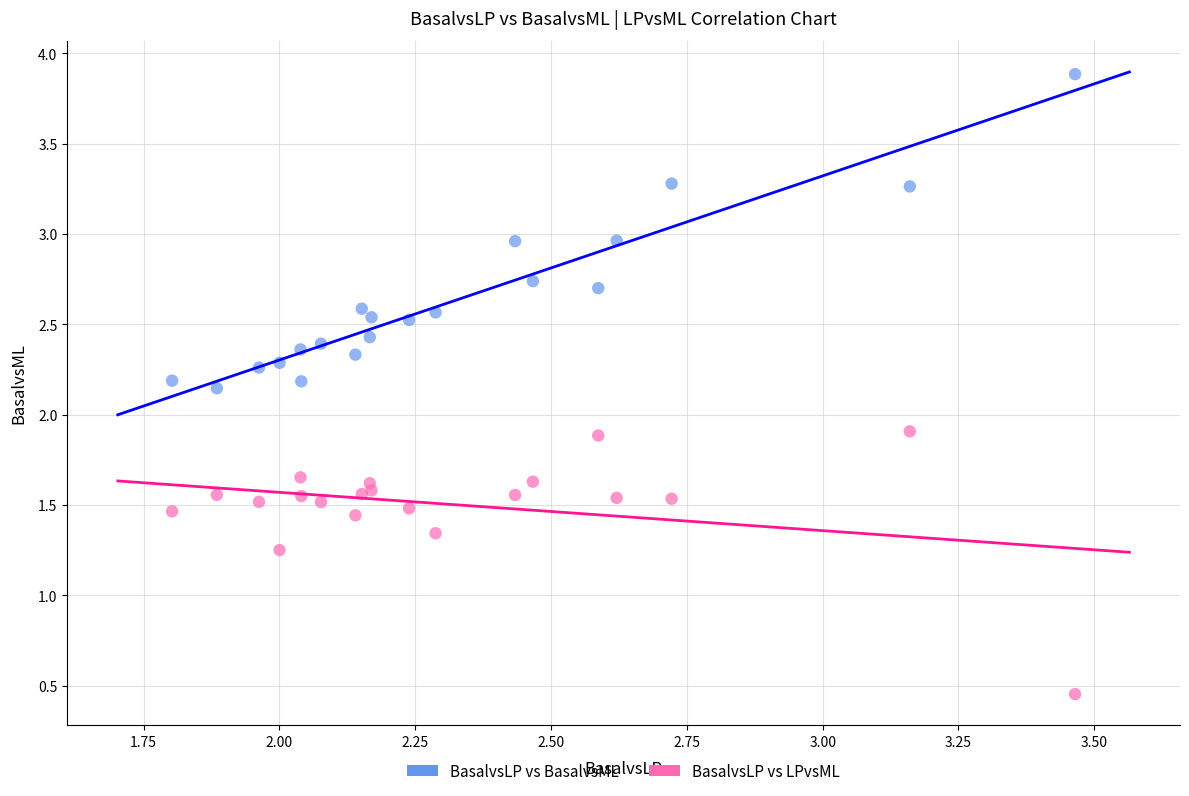

Which series reaches the maximum Y coordinate?

BasalvsLP vs BasalvsML